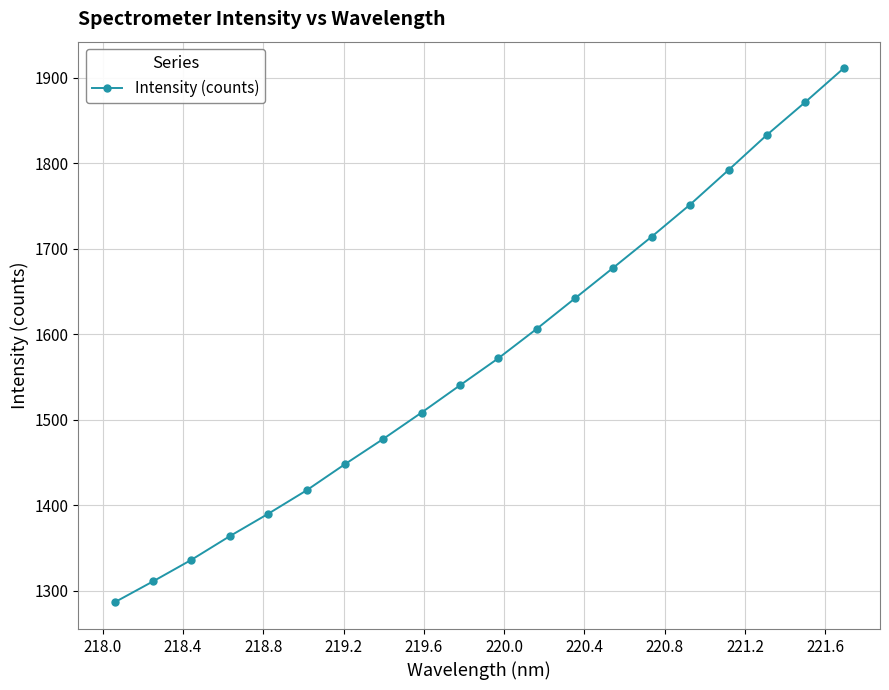

What is the maximum value shown in the chart?

1910.7